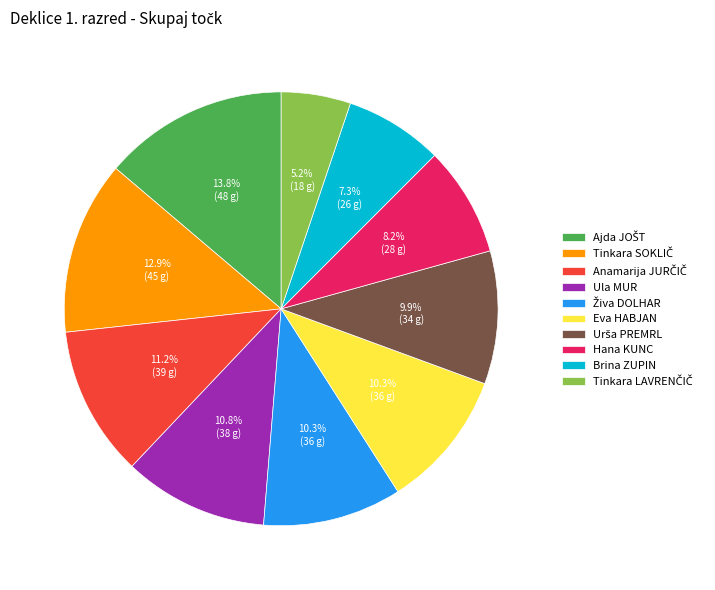

Does Hana KUNC account for over 50% of the chart?

No